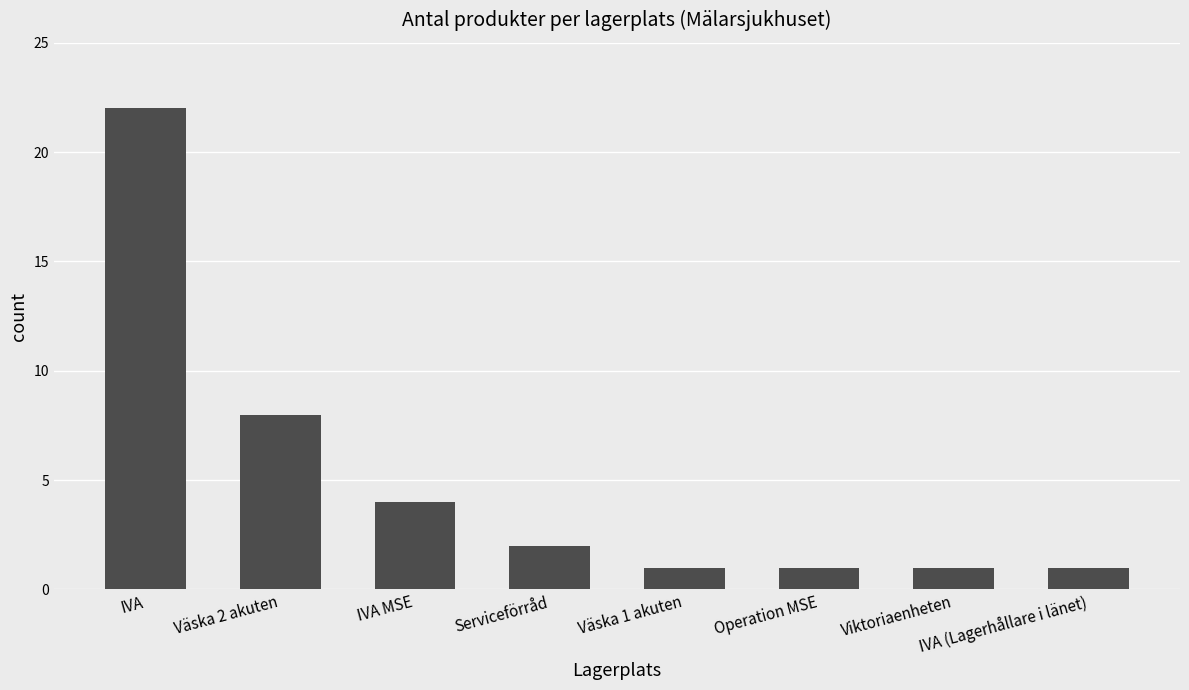

How many data points does each series have?

8